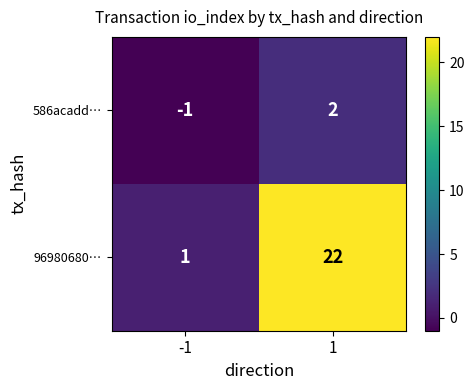

True or false: 96980680… has a value of 15 at 1.

False